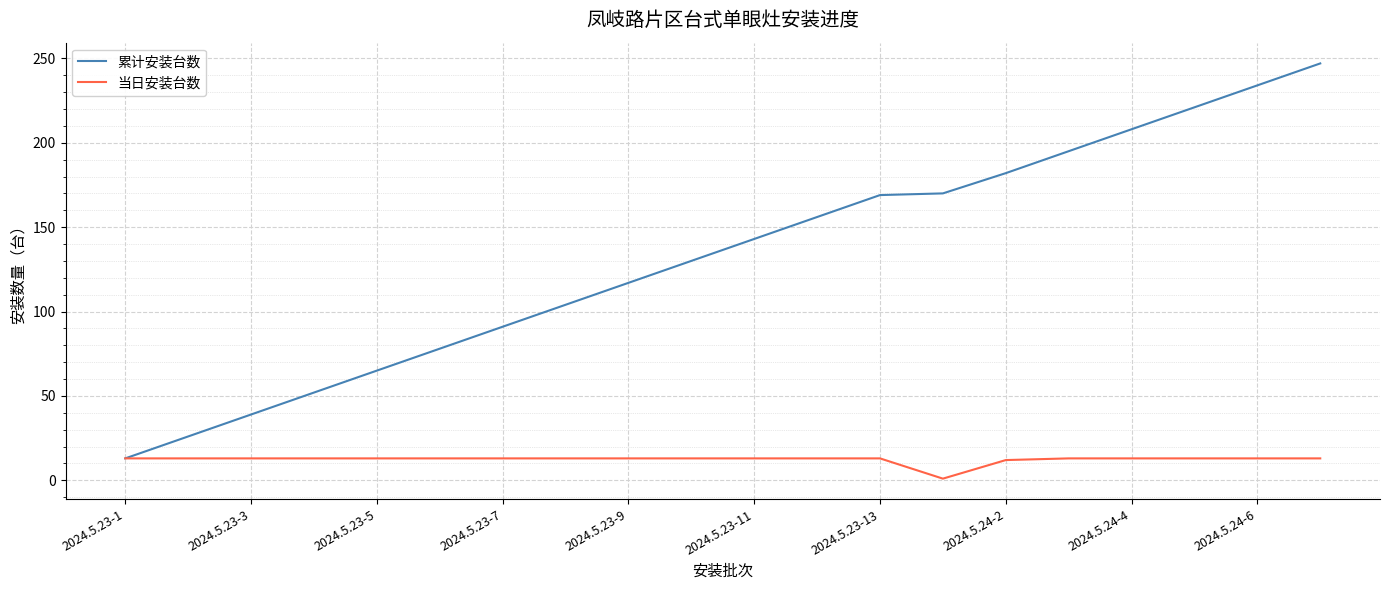

What is the greatest value displayed?

247